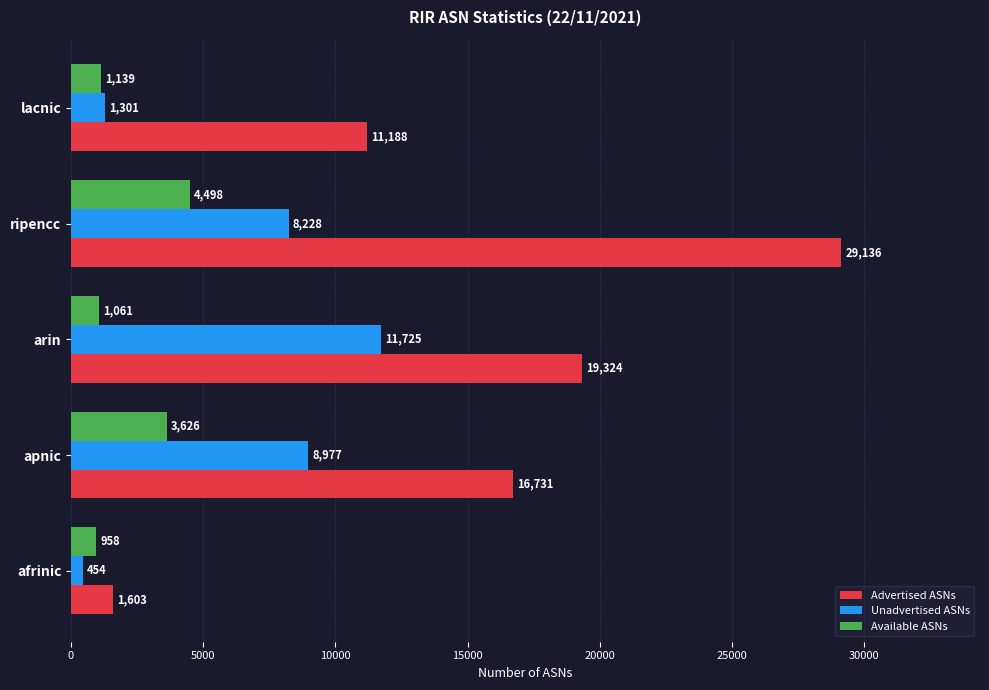

List the series in order of their overall mean, lowest first.

Available ASNs, Unadvertised ASNs, Advertised ASNs